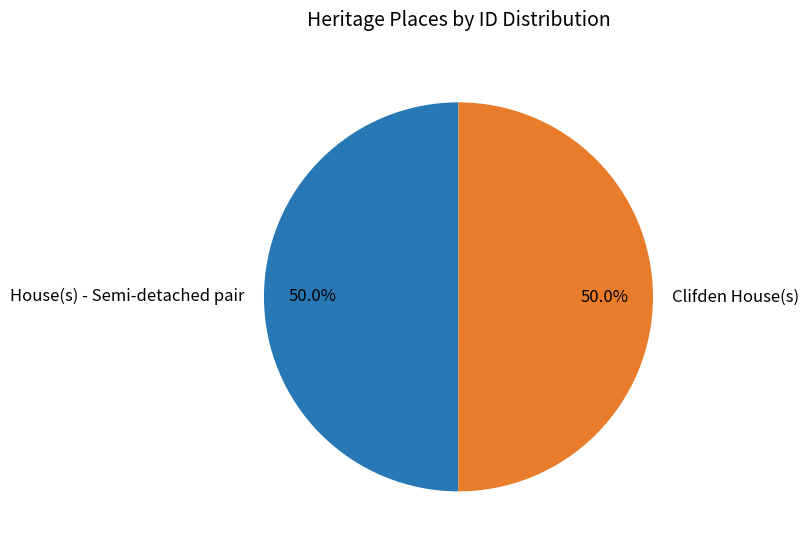

Combined, do House(s) - Semi-detached pair and Clifden House(s) account for over 50%?

Yes